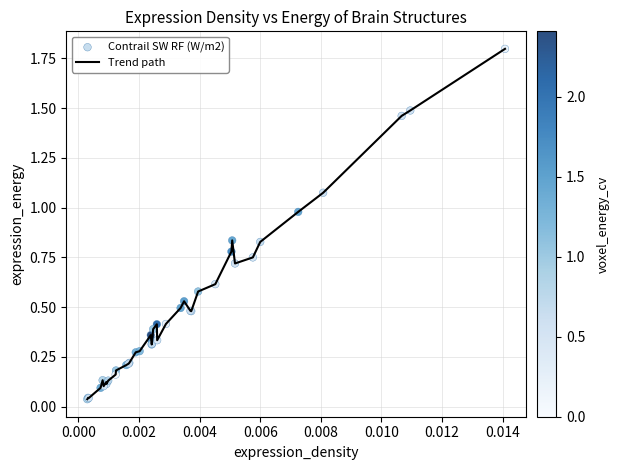

What is the difference between the maximum and minimum values?

1.8